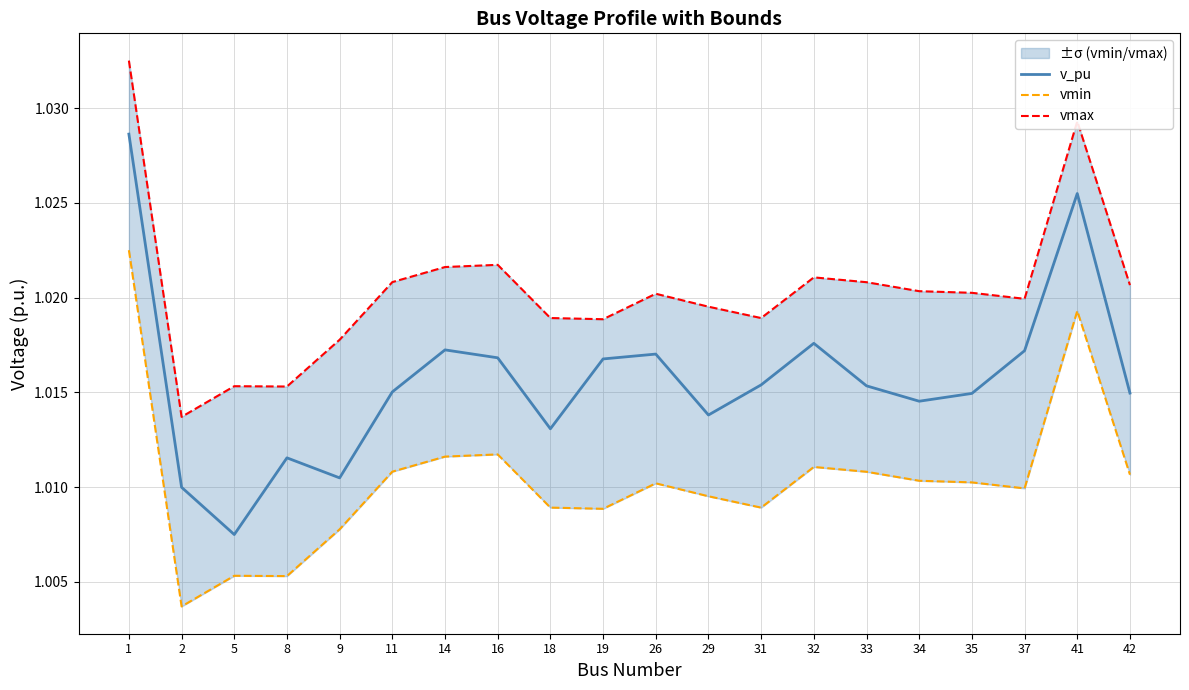

At which category does vmax reach its first local peak?

5